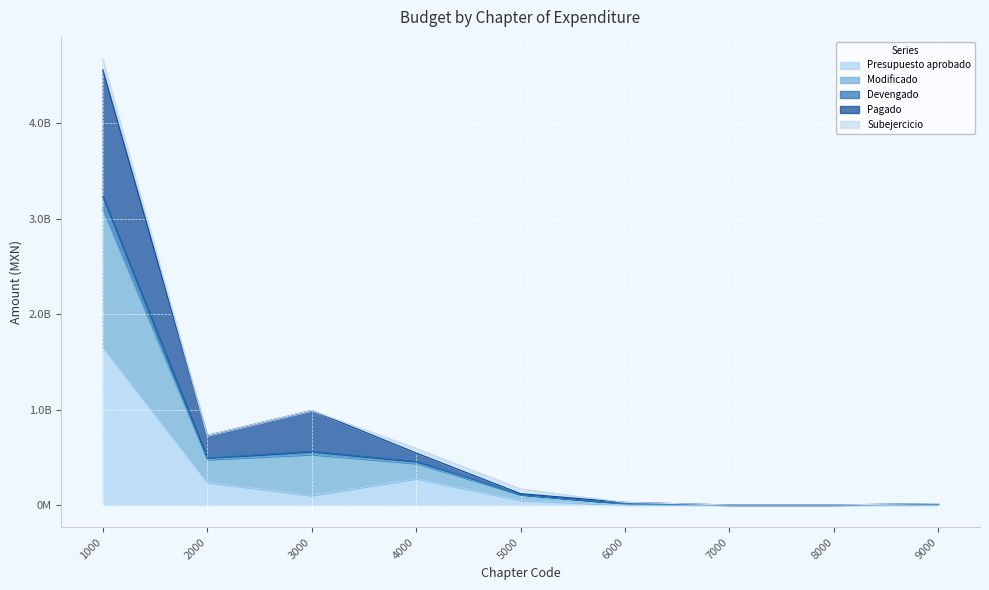

What is the difference between the maximum and second lowest values in the Pagado series?

3231393904.2